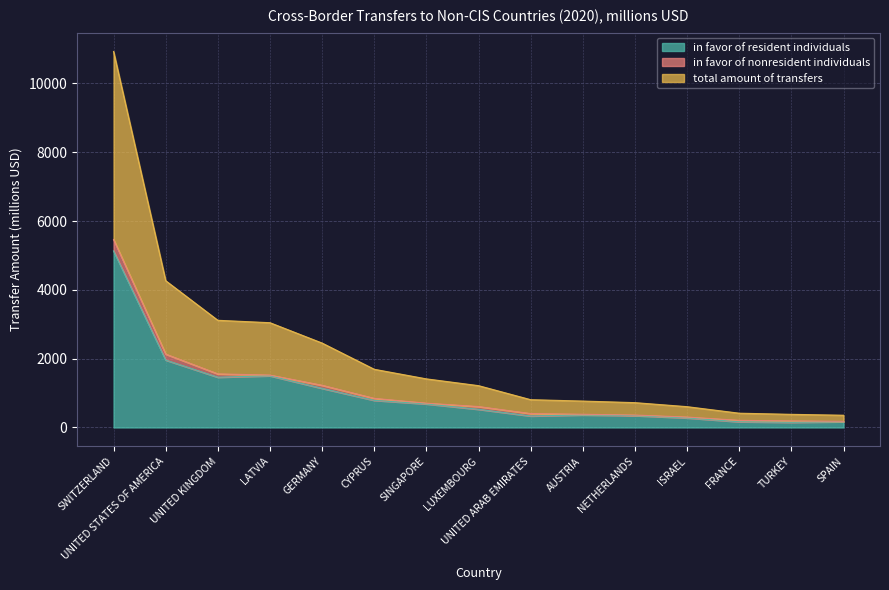

True or false: total amount of transfers has a value of 3046 at LATVIA.

True